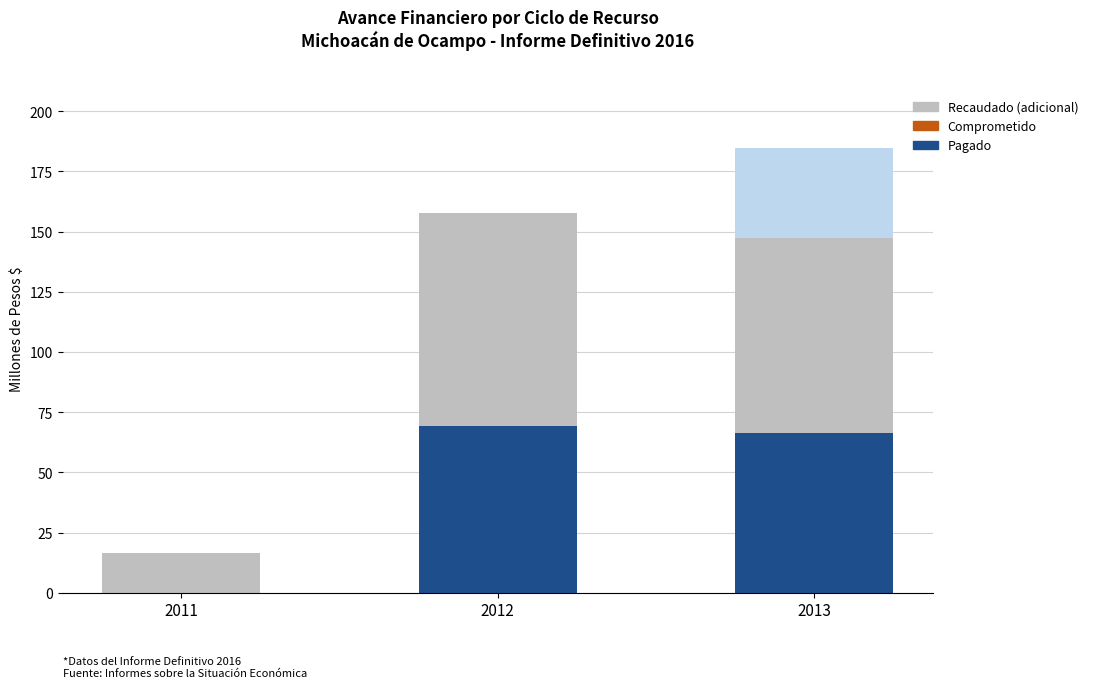

Count the number of data series in this chart.

3